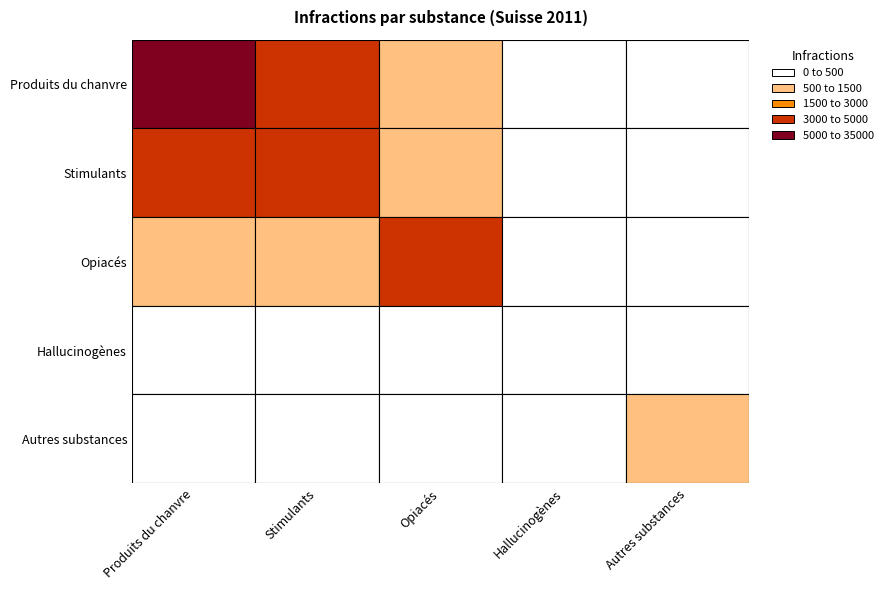

What is the difference between the Hallucinogènes values at Stimulants and Hallucinogènes?

69